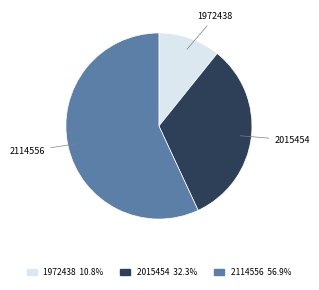

Approximately how many times larger is the value at 2015454 compared to 1972438?

3.0